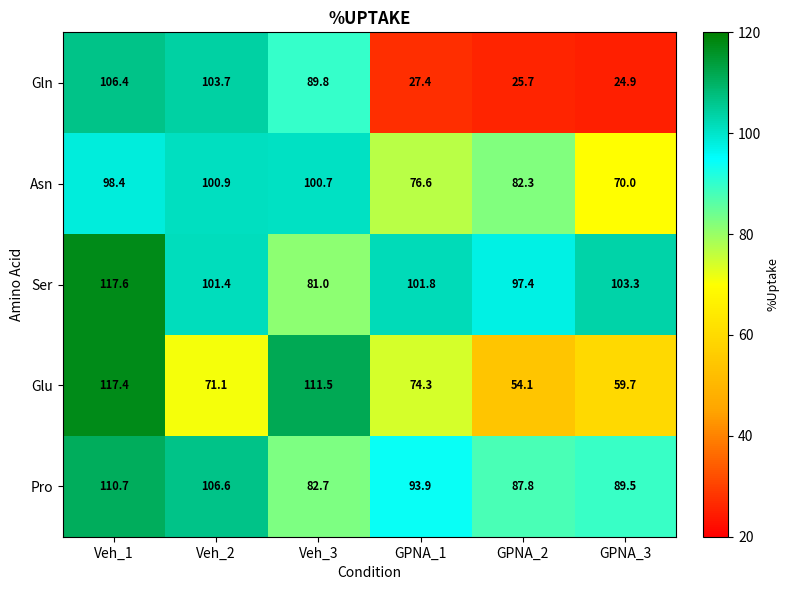

Which series changed the most between Veh_3 and GPNA_1?

Gln